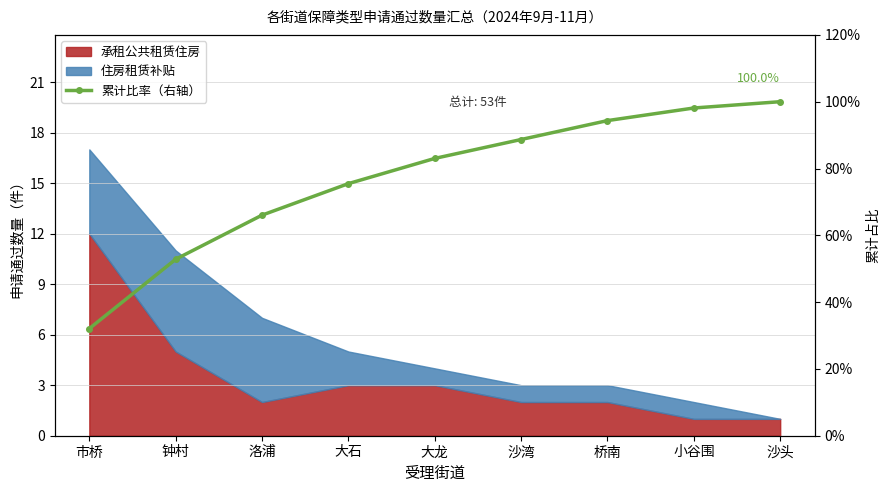

Reading left to right, what are all the values shown in this chart?

32.1	52.8	66.0	75.5	83.0	88.7	94.3	98.1	100.0